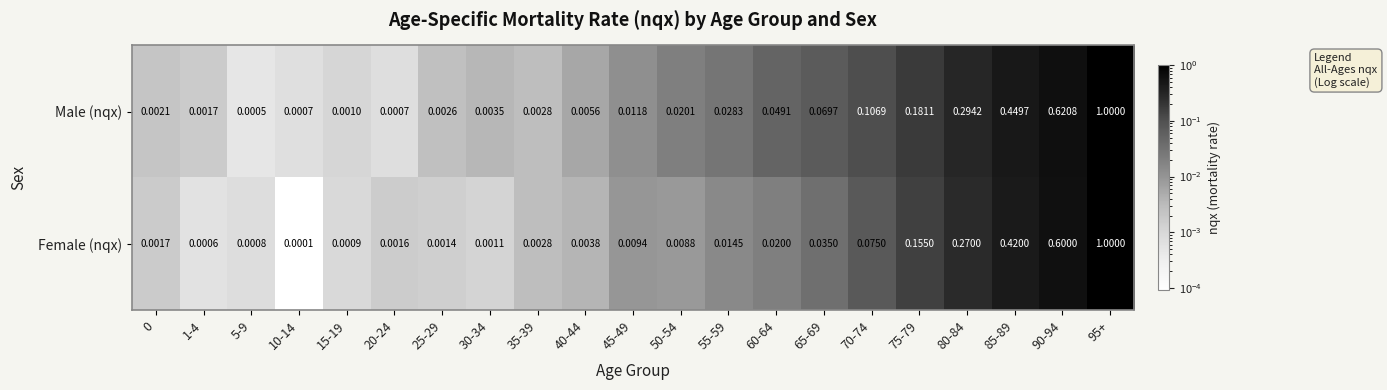

Between 30-34 and 85-89, which series saw the biggest shift?

Male (nqx)